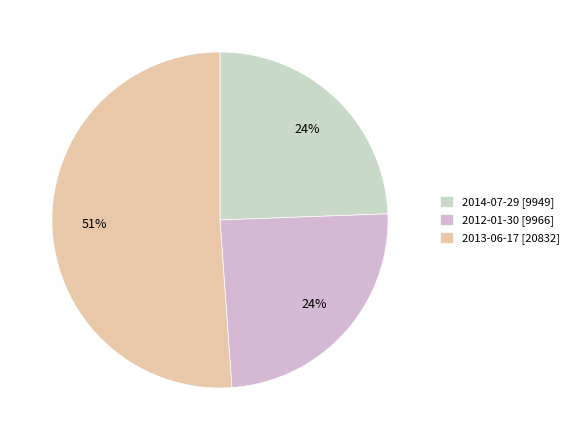

To the nearest percent, what is the difference between the 2012-01-30 and 2013-06-17 slice percentages?

27%